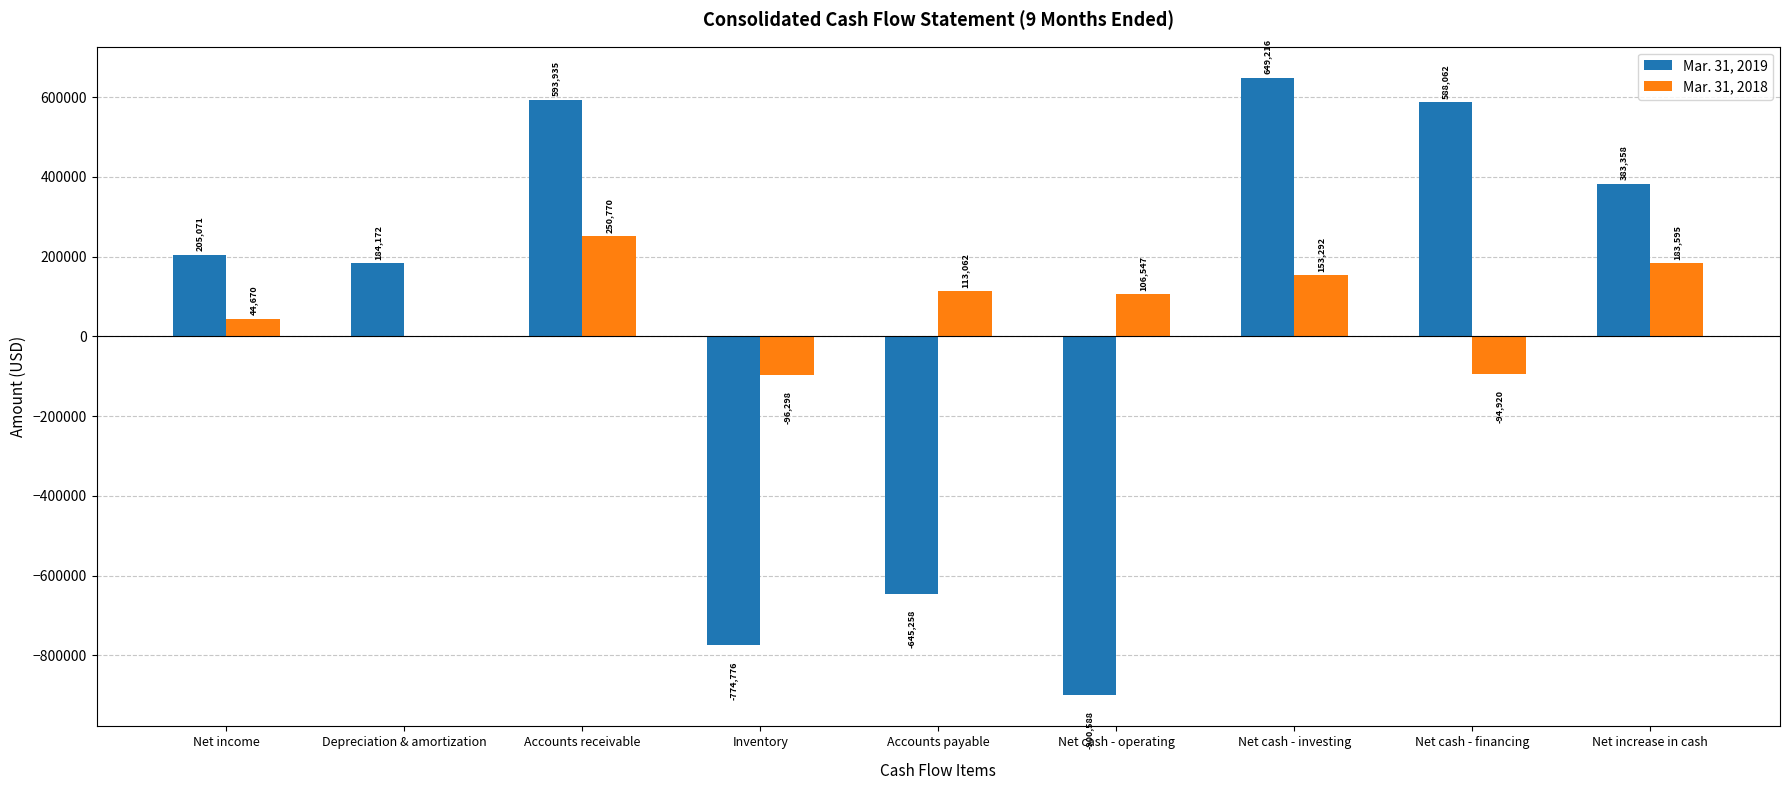

Are the bars horizontal?

No